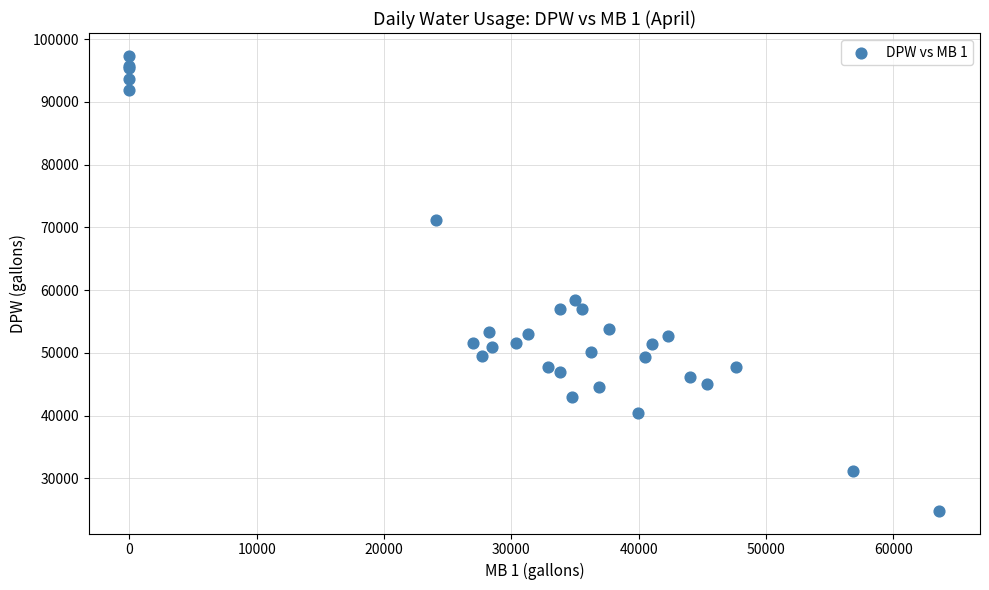

What Y value in the scatter plot is closest to 61090?

58500